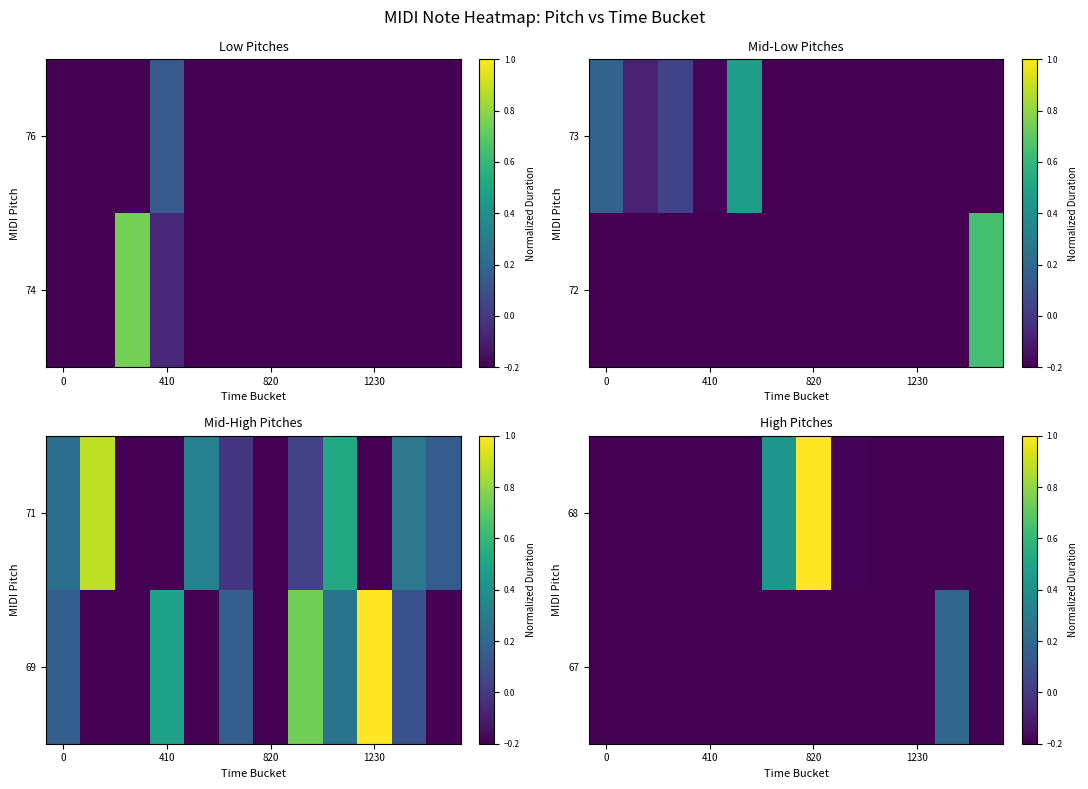

Reading right to left, transcribe all the data shown in this chart.

68: -0.2	-0.2	-0.2	-0.2	-0.2	1.0	0.4	-0.2	-0.2	-0.2	-0.2	-0.2
67: -0.2	0.2	-0.2	-0.2	-0.2	-0.2	-0.2	-0.2	-0.2	-0.2	-0.2	-0.2